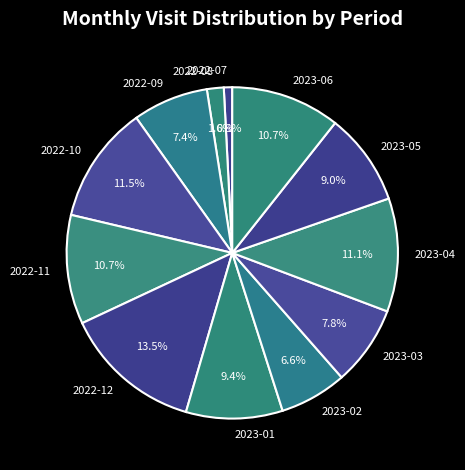

To the nearest percent, what is the difference between the largest and smallest slice percentages?

13%